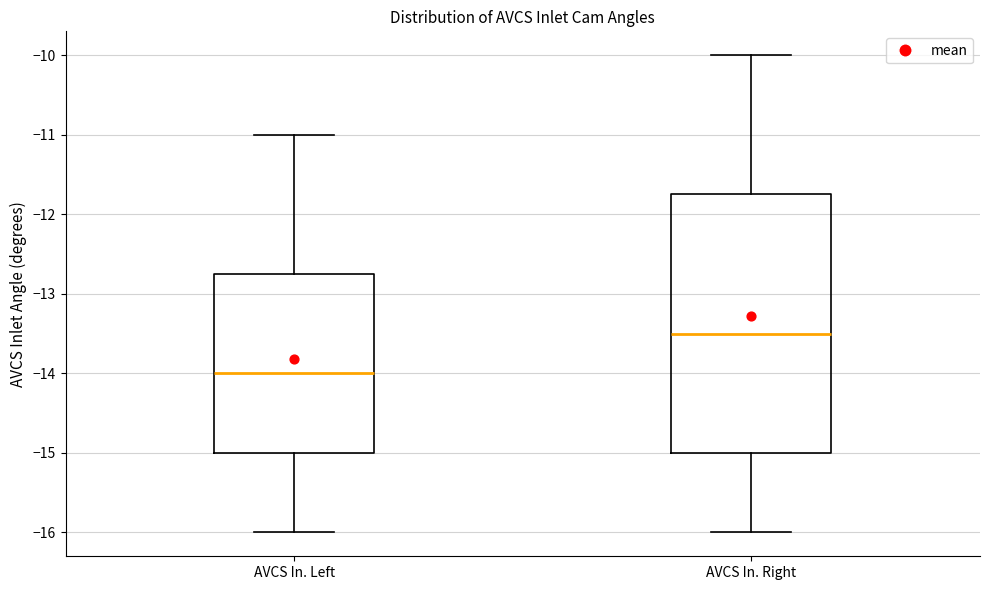

Reading left to right, transcribe this box plot: for each box, give where its median line is, the range the box spans, and where its two whiskers end, as read against the y-axis. The values are not printed on the chart, so give them approximately, as read against the axis.

AVCS In. Left: median -14.0, box -15.0 to -12.7, whiskers -16.0 to -11.0
AVCS In. Right: median -13.5, box -15.0 to -11.7, whiskers -16.0 to -10.0